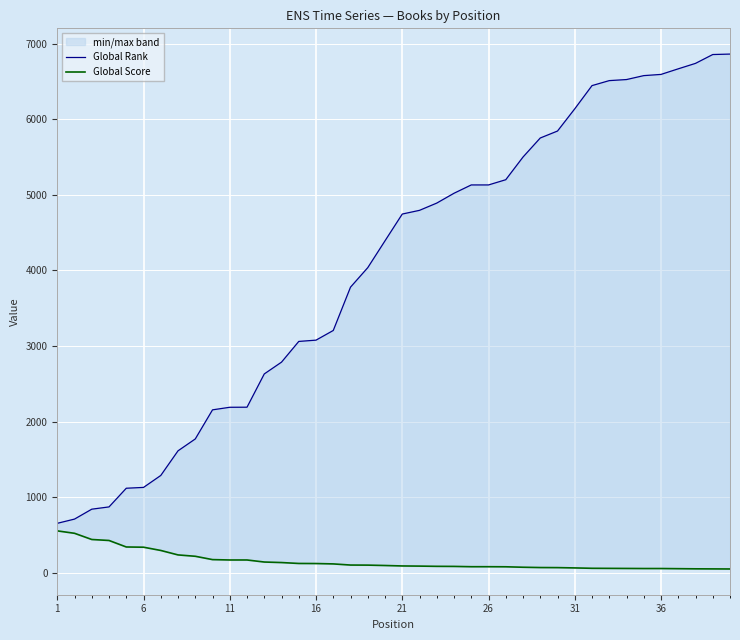

How many data points in Global Rank are above 4745?

19